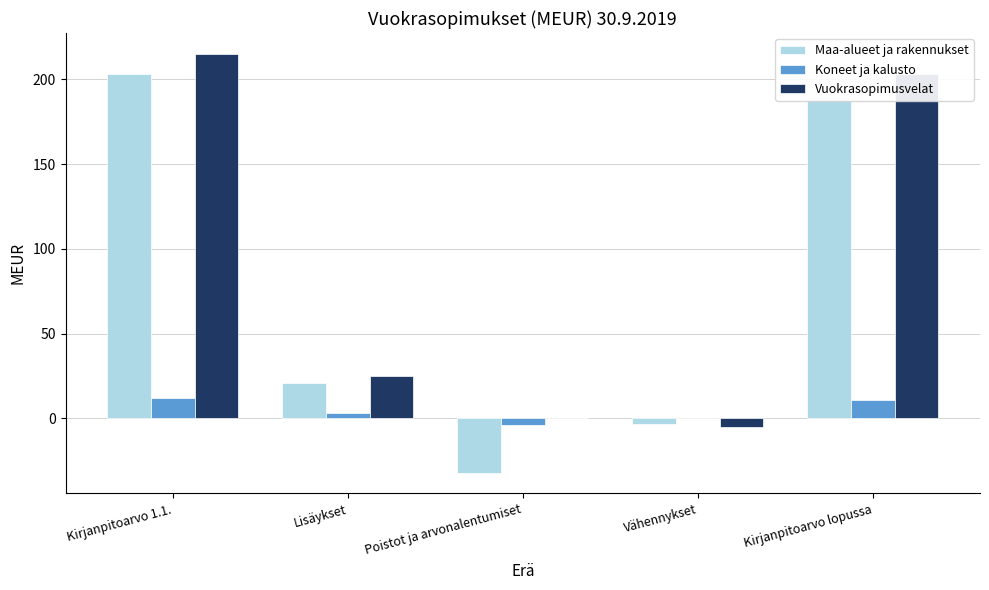

What is the highest value of the Maa-alueet ja rakennukset series?

203.0